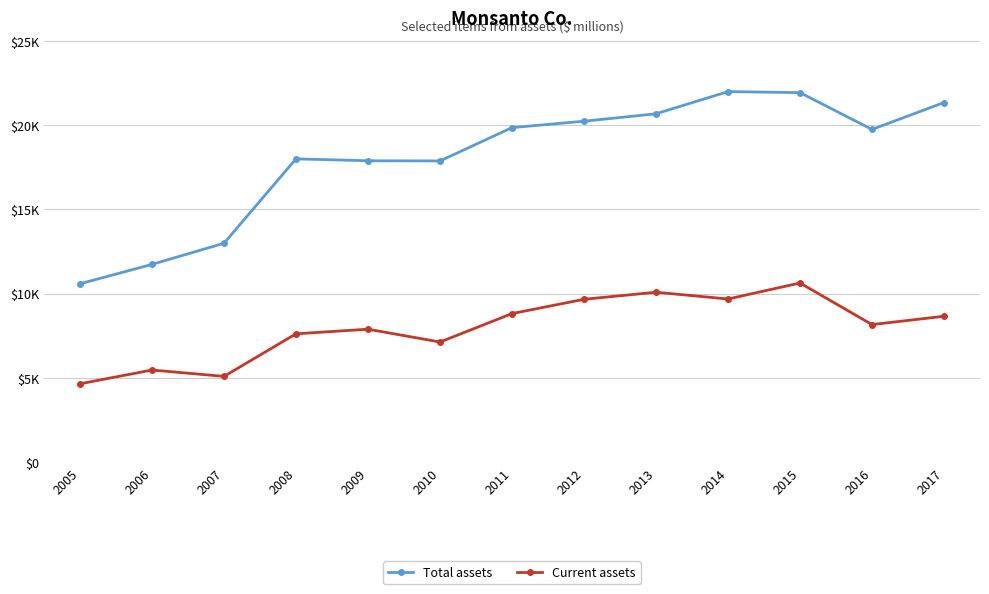

Is the value of Current assets at 2008 greater than the value of Total assets at 2006?

No